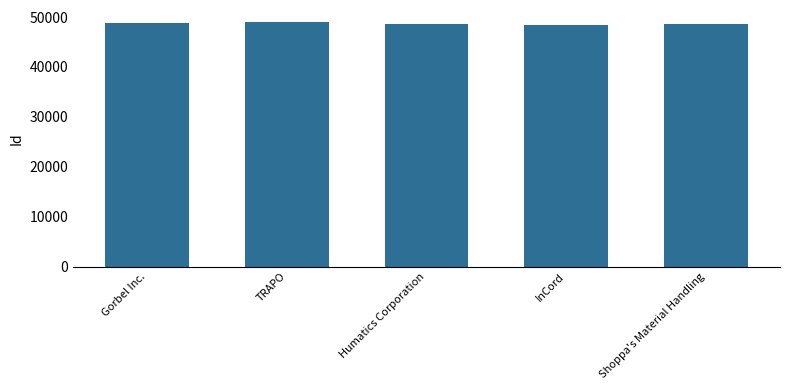

Read the value at Shoppa's Material Handling.

48602